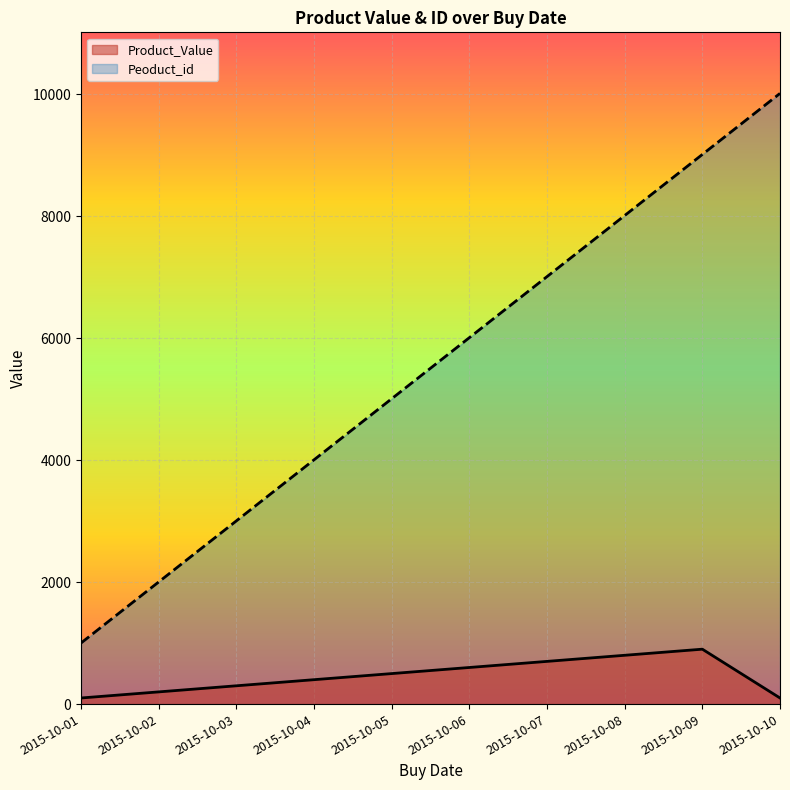

Count the number of data series in this chart.

2